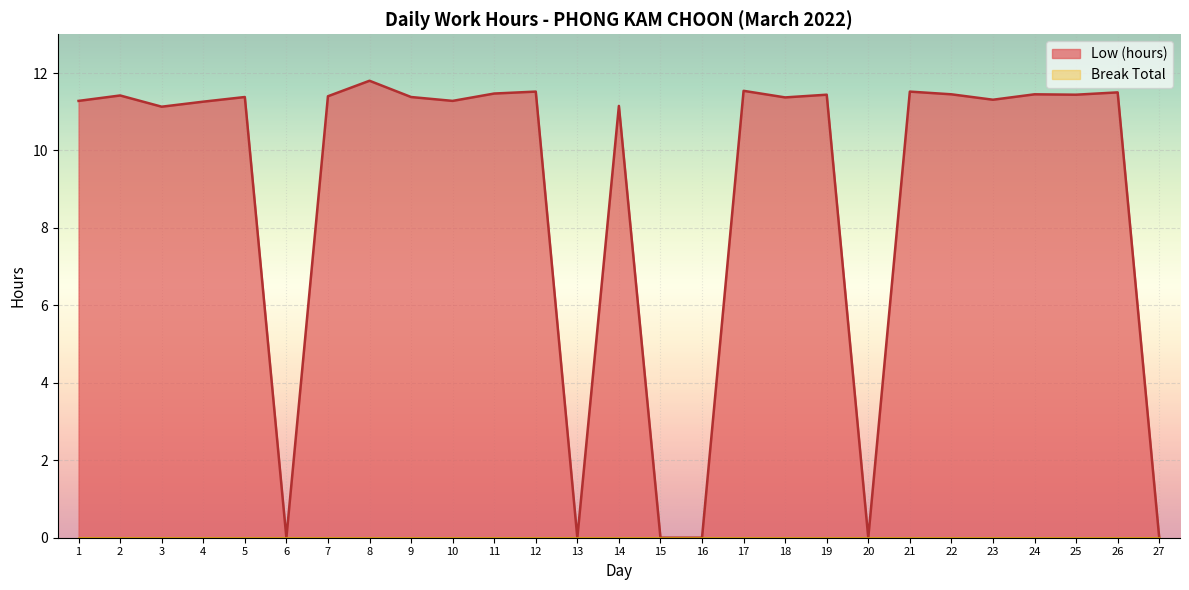

What is the difference between the second highest and second lowest values?

11.5